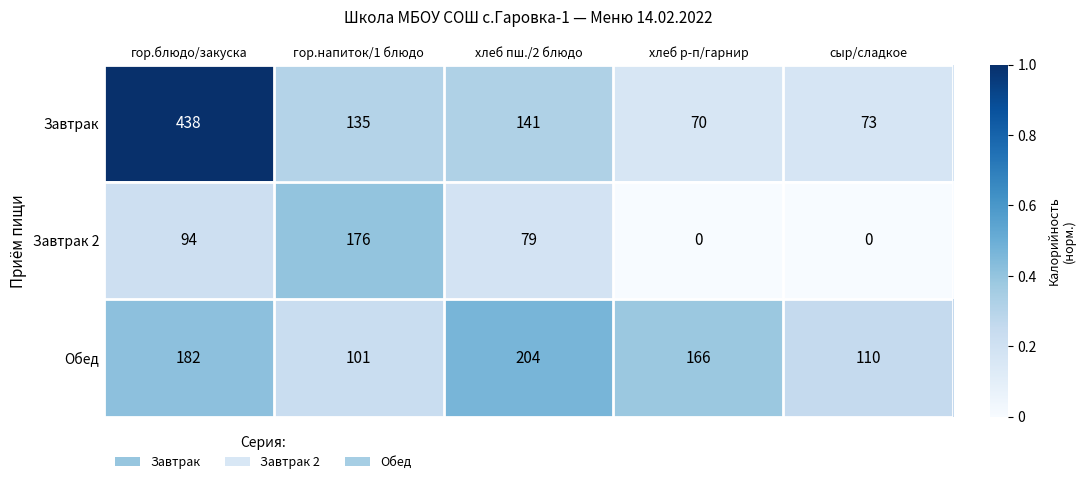

Which series has the largest total across all categories?

Завтрак